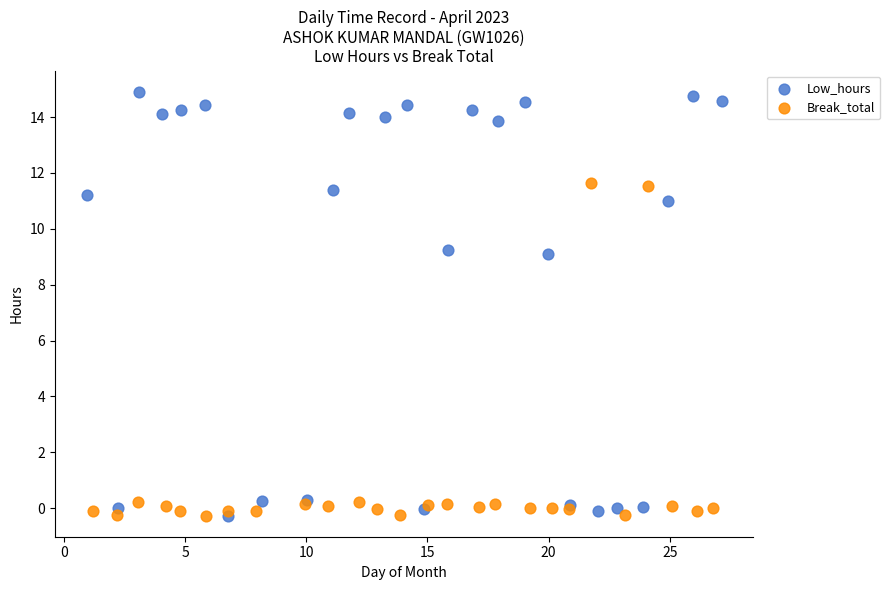

Which series has the widest spread of Y values?

Low_hours